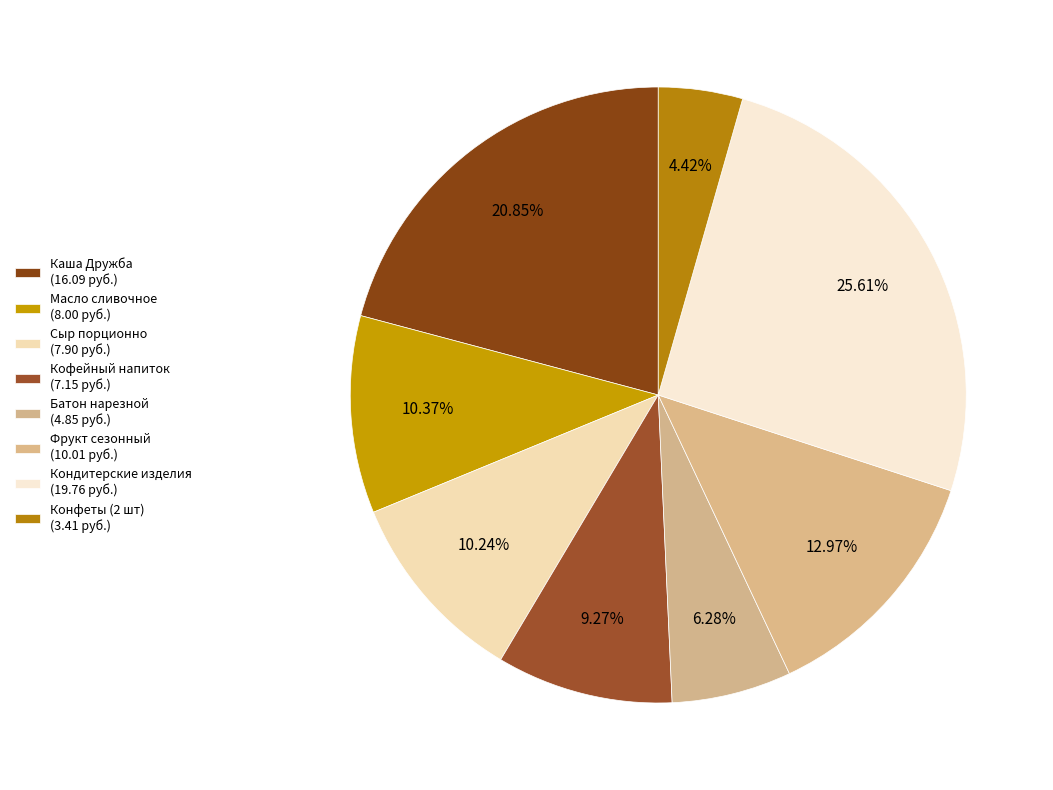

How many segments does this pie chart have?

8